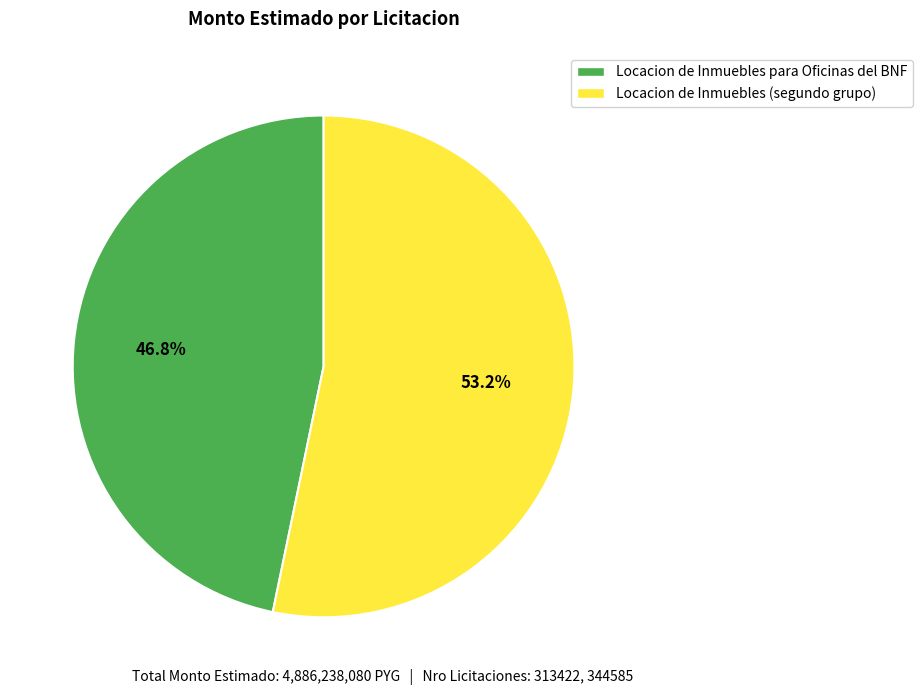

What is the ratio of the value at Locacion de Inmuebles (segundo grupo) to the value at Locacion de Inmuebles para Oficinas del BNF?

1.1